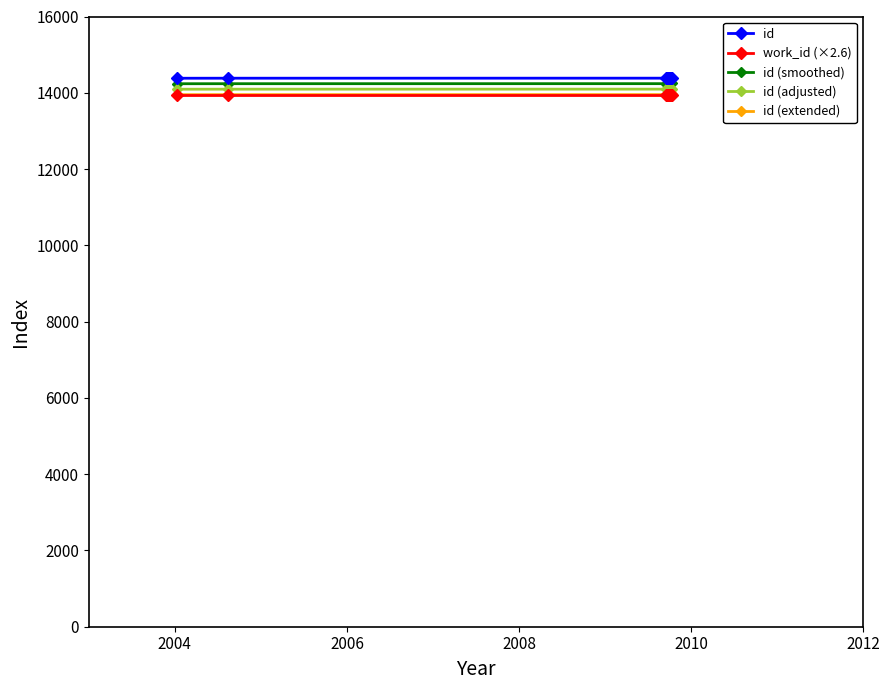

What is the value of the id (extended) point at the 9th from the left?

13957.3